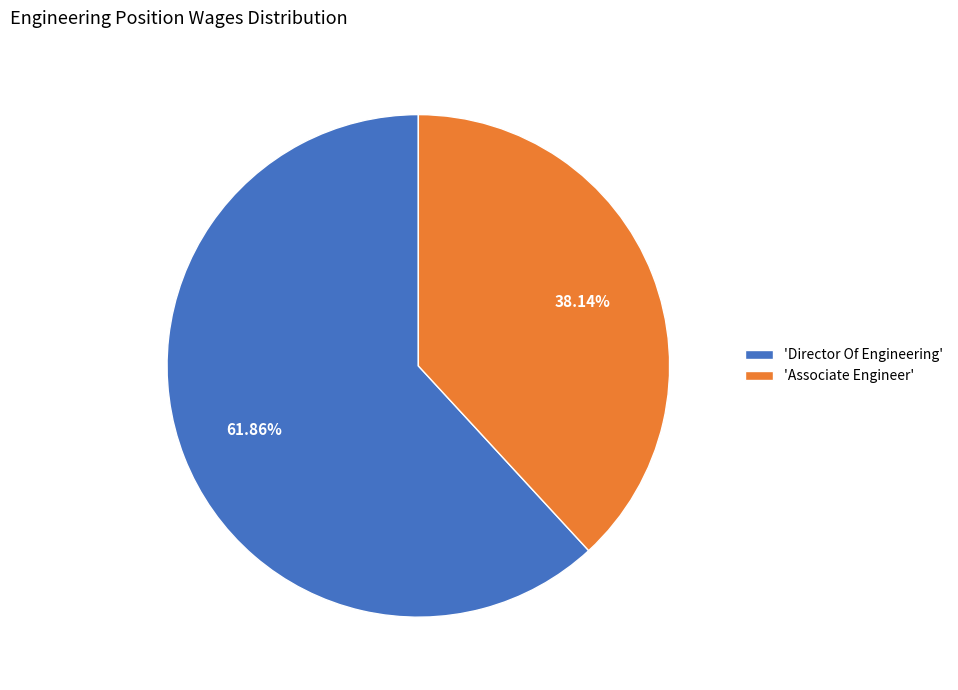

Is there a majority slice in this chart?

Yes